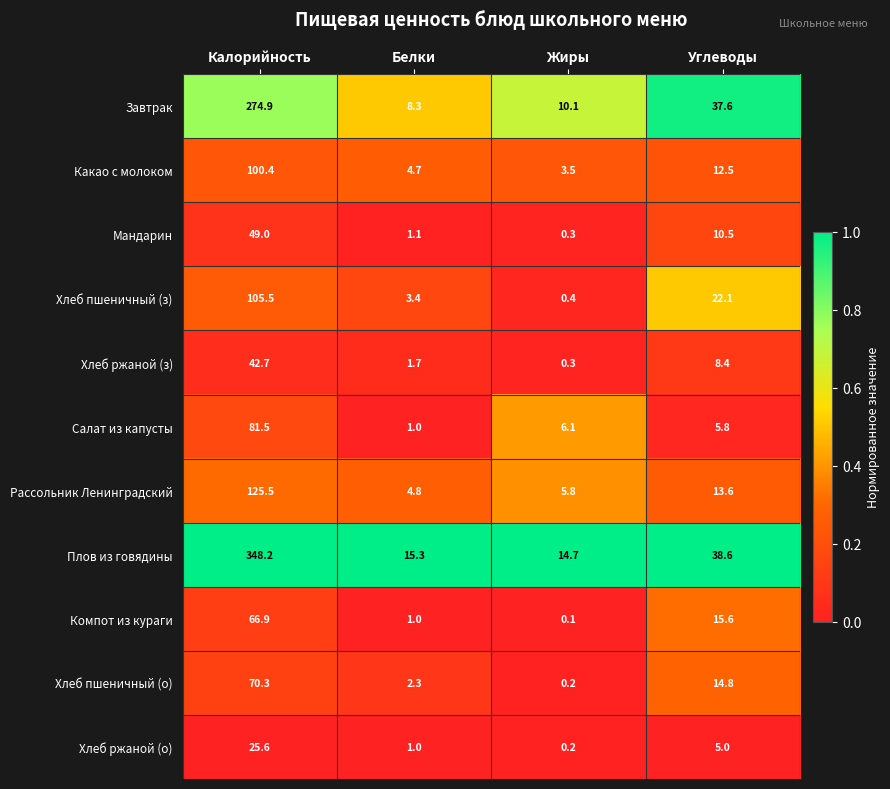

At which category is the sum across all series the highest?

Калорийность